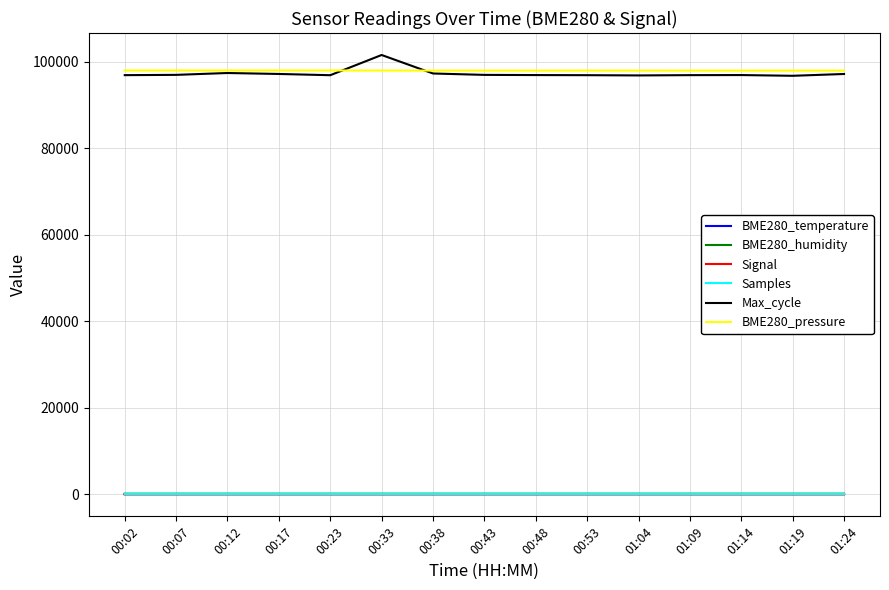

How many categories are shown in the chart?

15